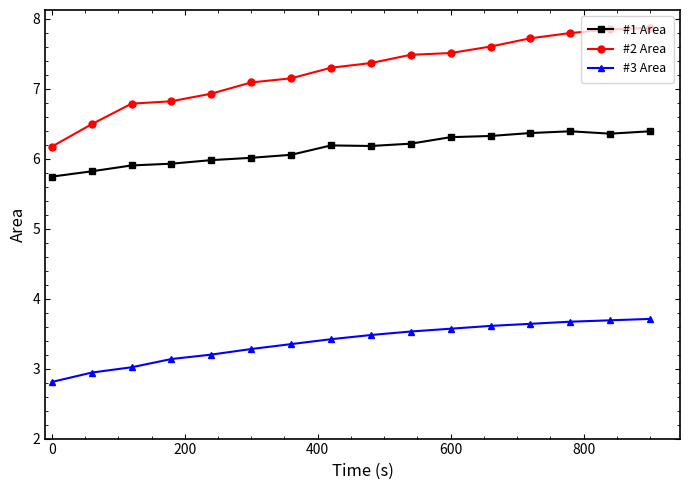

Which series has the largest total across all categories?

#2 Area